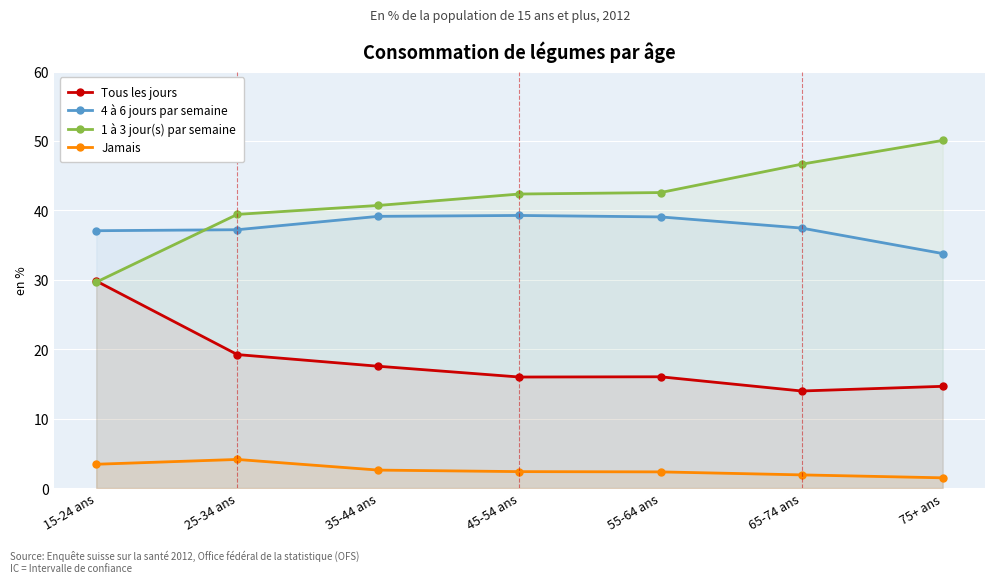

How many lines are shown in the chart?

4